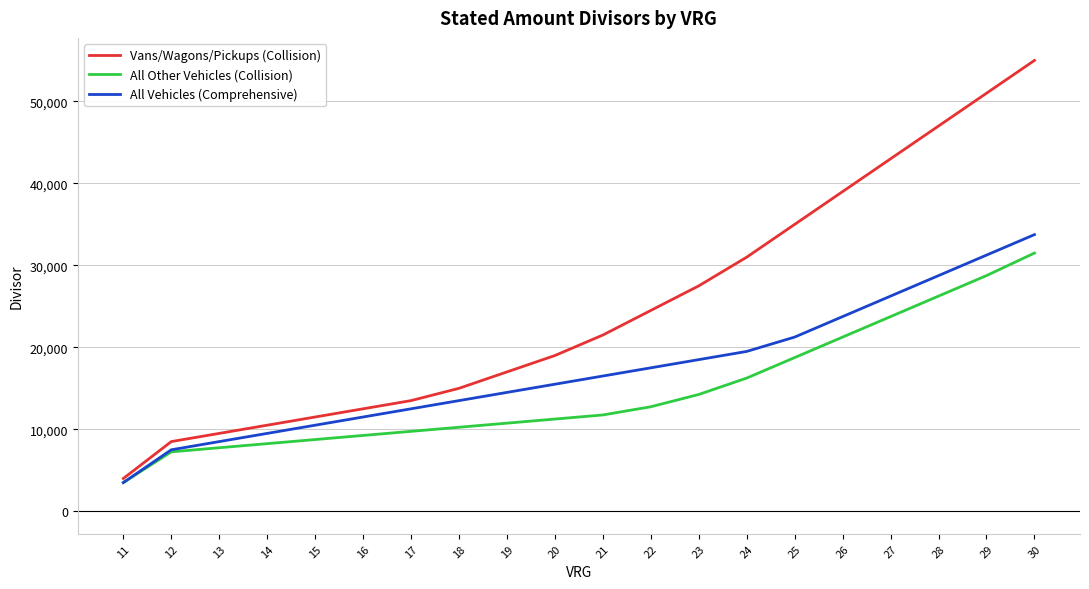

True or false: Vans/Wagons/Pickups (Collision) has a value of 47000 at 28.

True